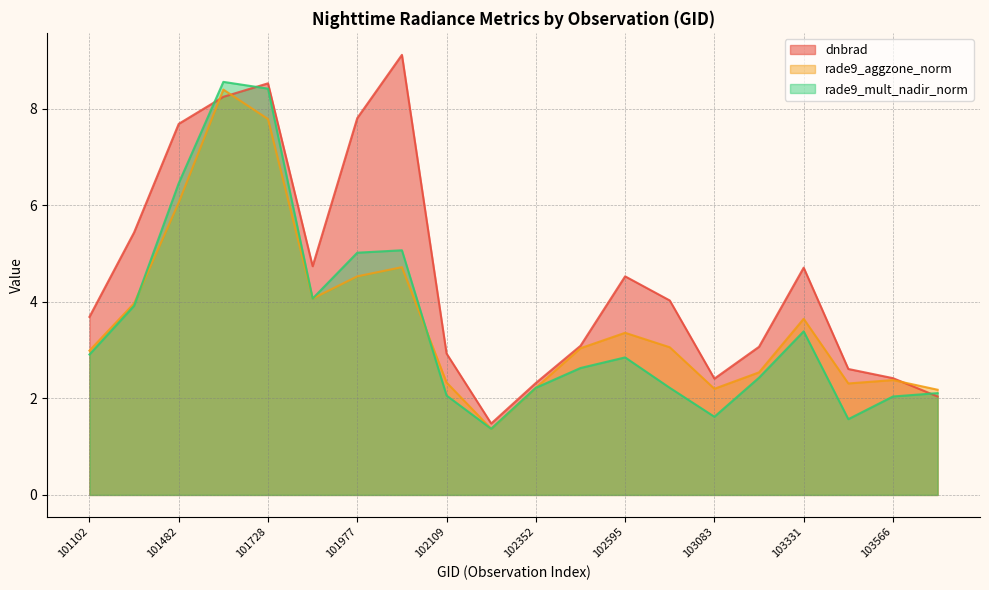

Which category has the highest value across all series?

101986